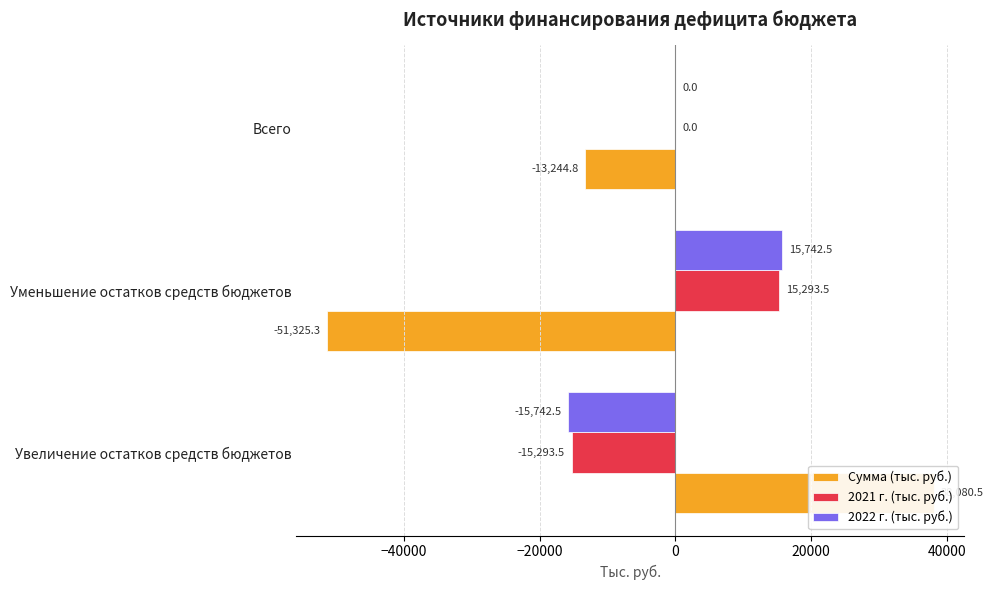

Reading left to right, list all the values displayed in this chart.

Сумма (тыс. руб.): 38080.5	-51325.3	-13244.8
2021 г. (тыс. руб.): -15293.5	15293.5	0.0
2022 г. (тыс. руб.): -15742.5	15742.5	0.0